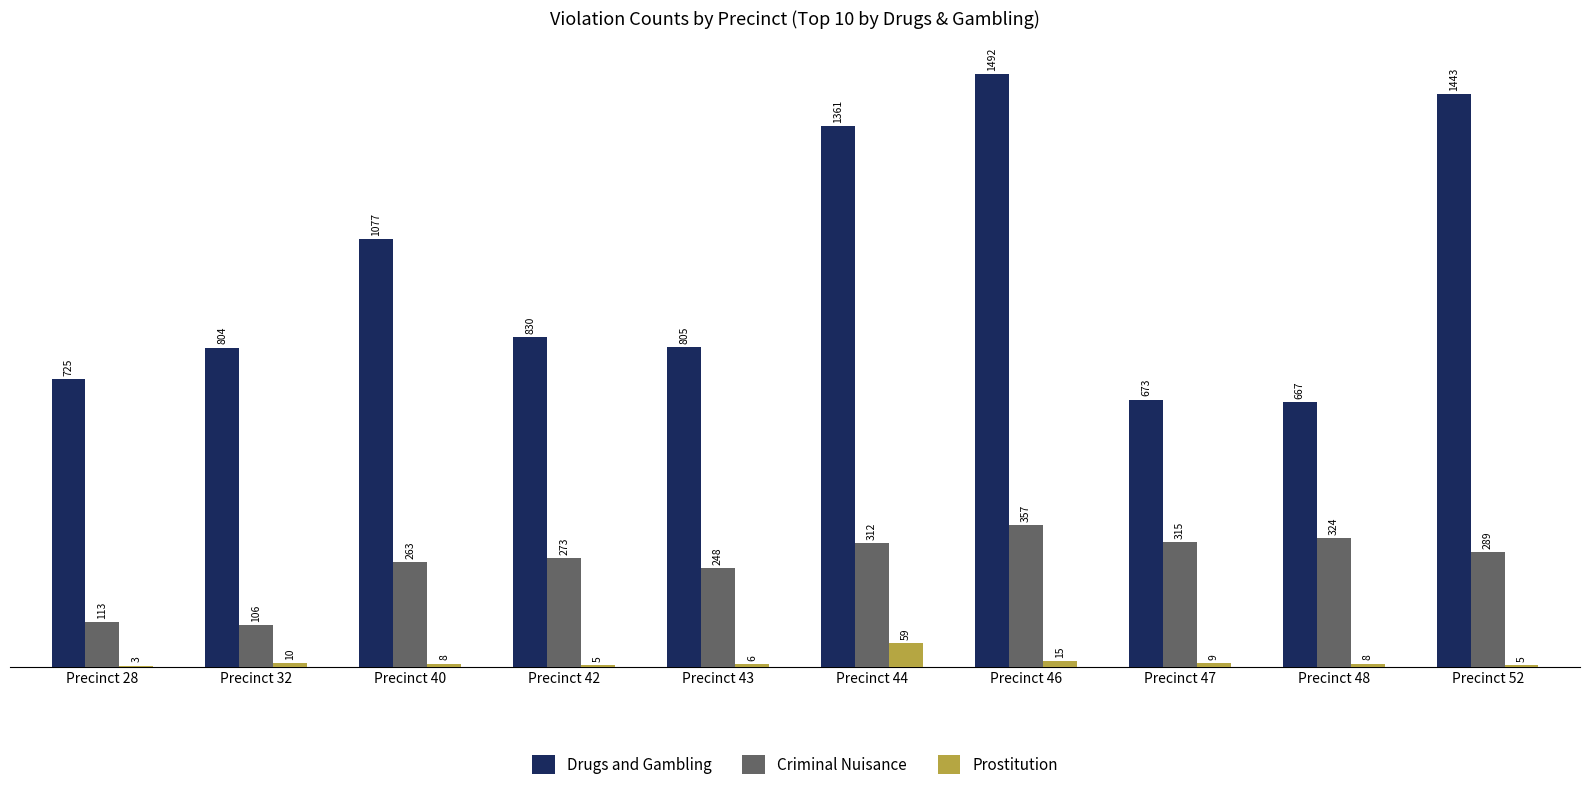

Between Precinct 44 and Precinct 47, which series saw the biggest shift?

Drugs and Gambling